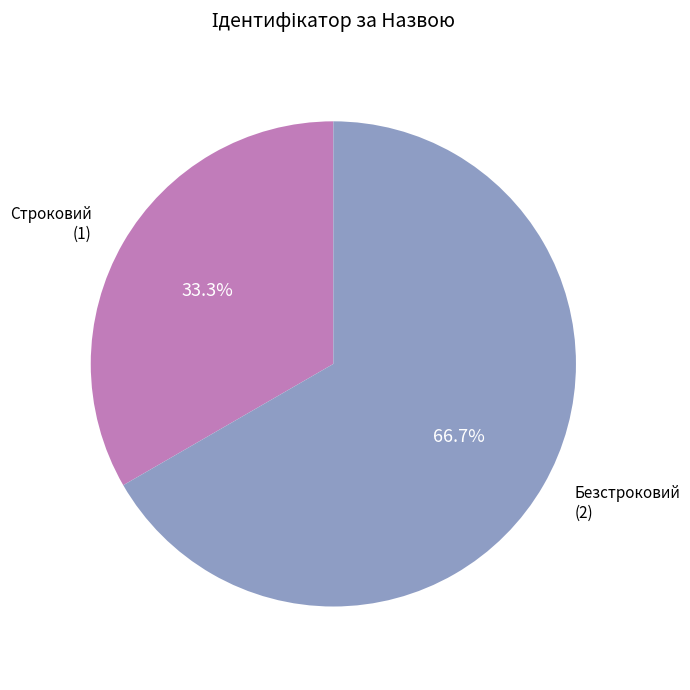

How many slices are in this pie chart?

2